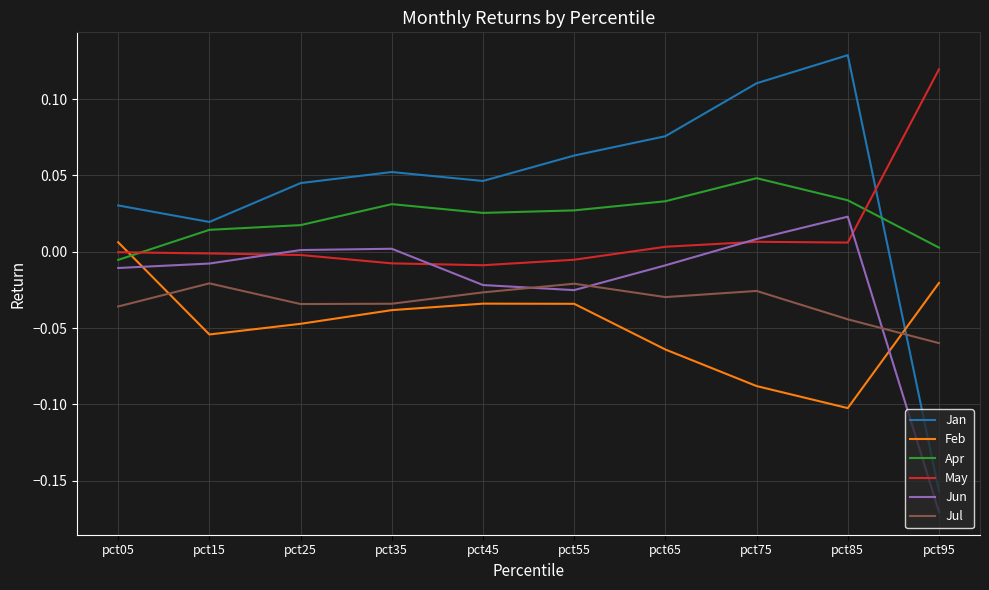

How many interior local peaks does the Feb series have?

1